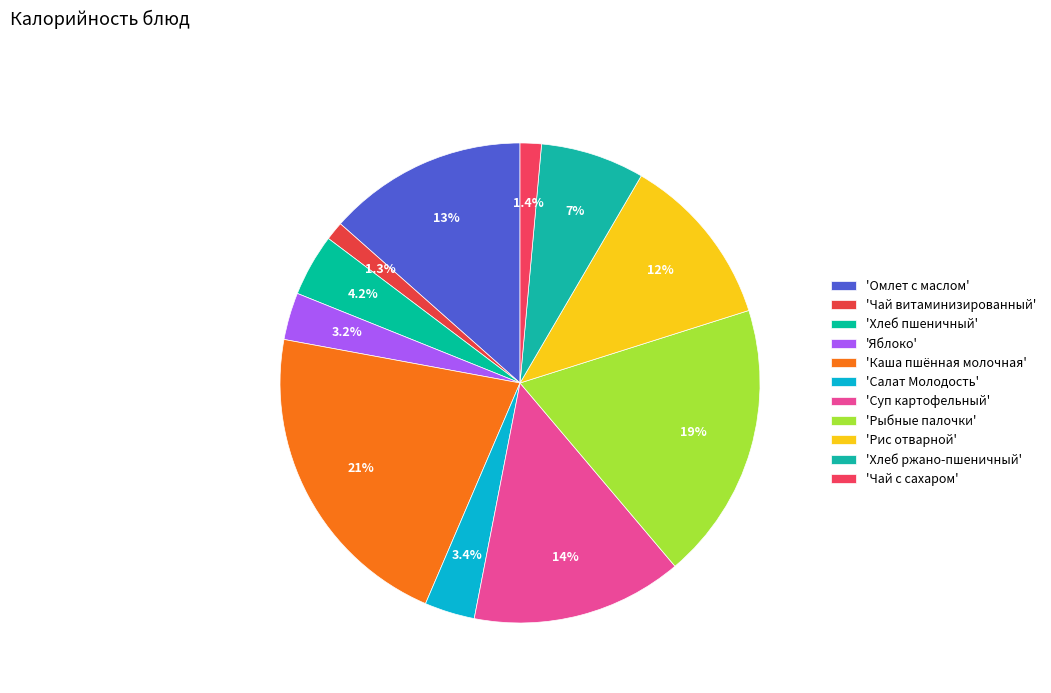

How many segments does this pie chart have?

11